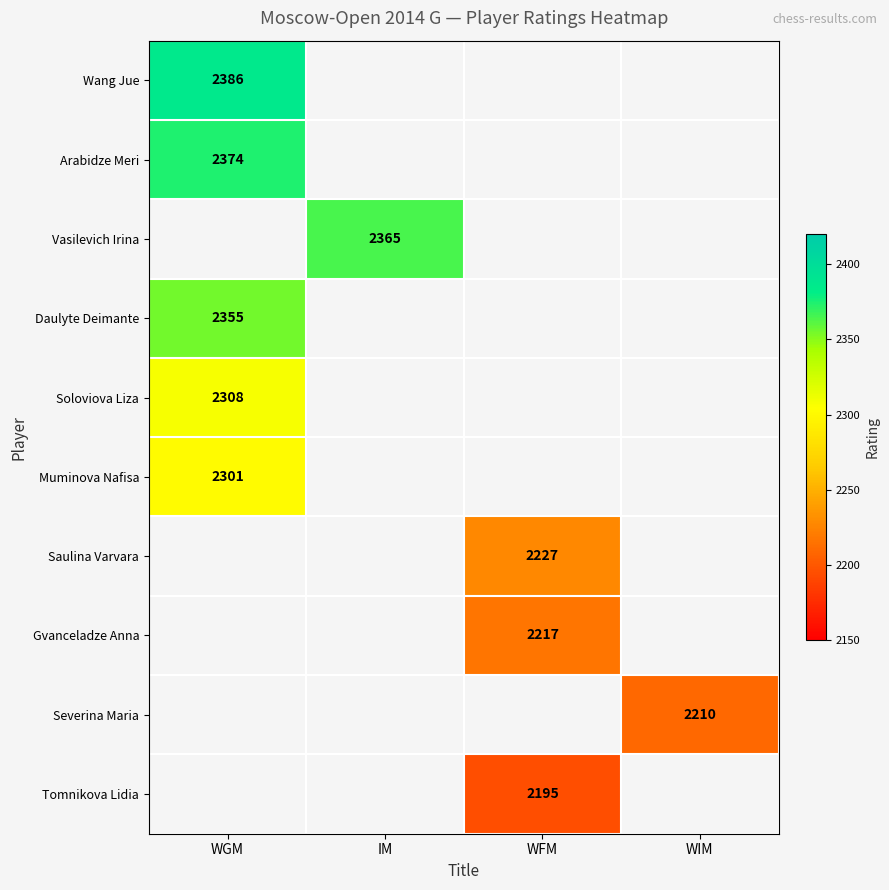

Is it true that Wang Jue equals 484 at WGM?

False